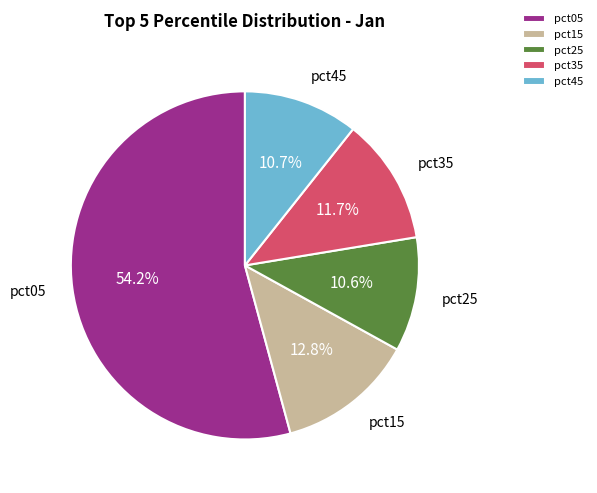

Which slice is the largest?

pct05